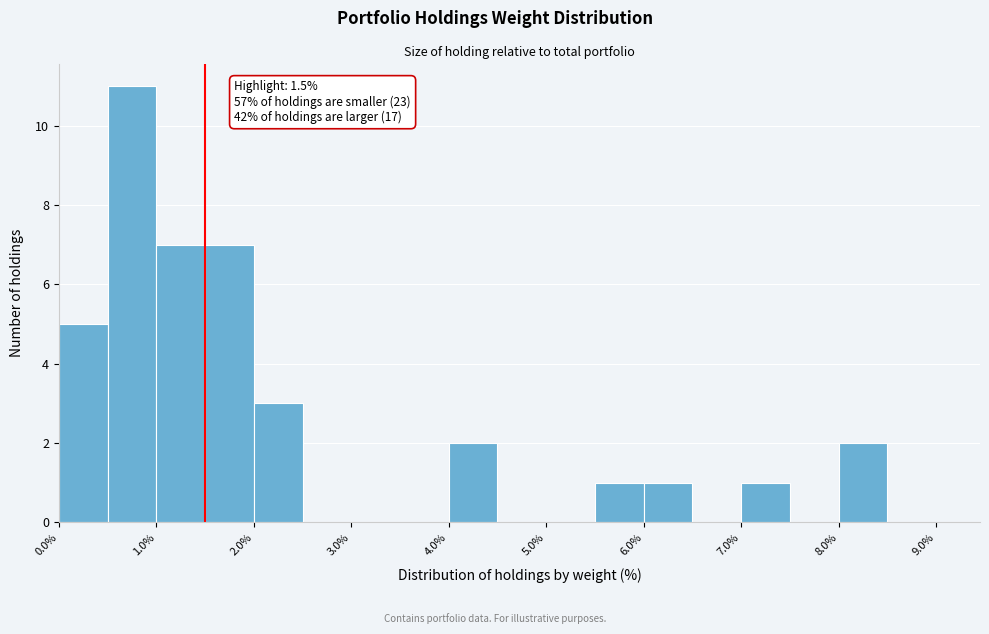

Which range on the x-axis has the tallest bar?

0.5 to 1.0